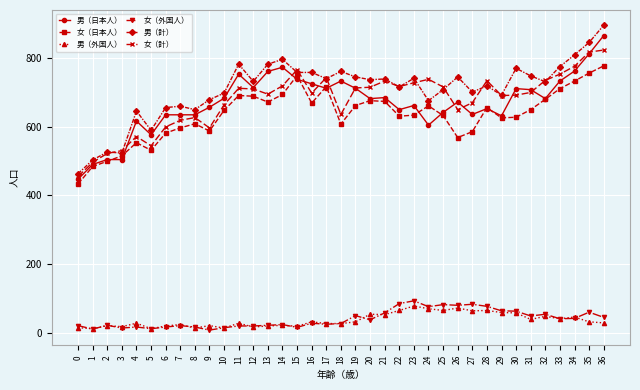

What is the sum of all 男（日本人） values?

24764